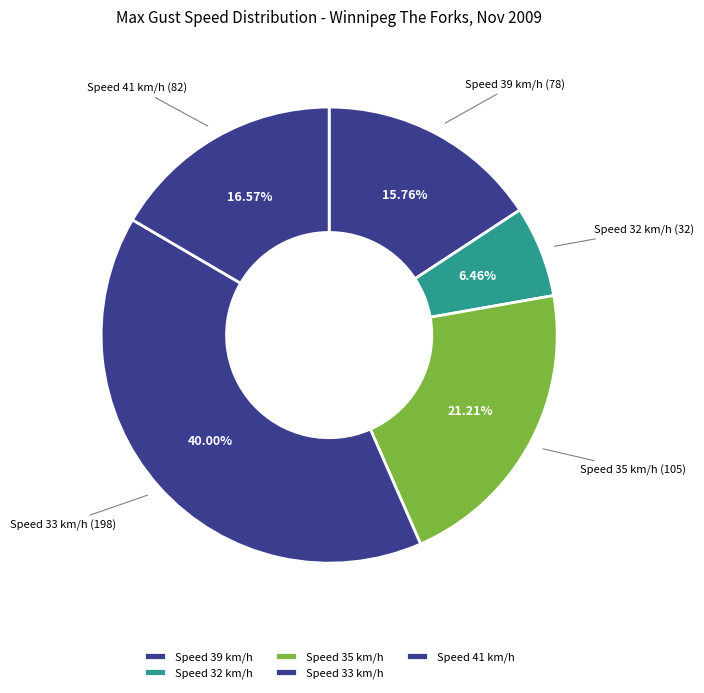

What is the smallest slice in the pie chart?

Speed 32 km/h